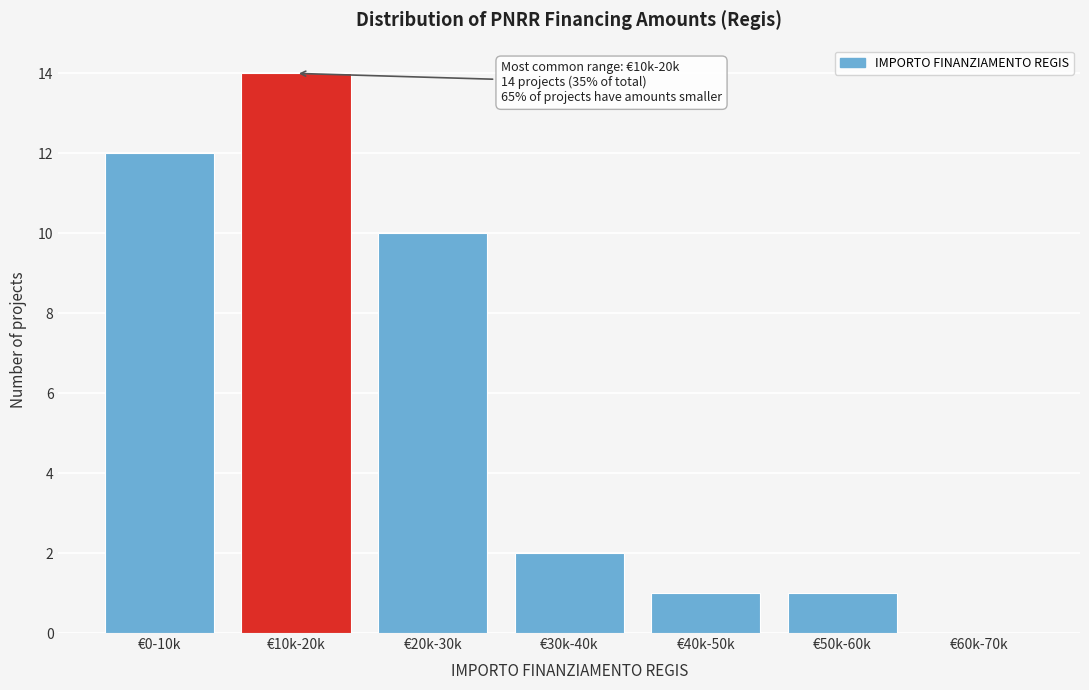

Reading left to right, transcribe all the data shown in this chart.

€0-10k=12	€10k-20k=14	€20k-30k=10	€30k-40k=2	€40k-50k=1	€50k-60k=1	€60k-70k=0